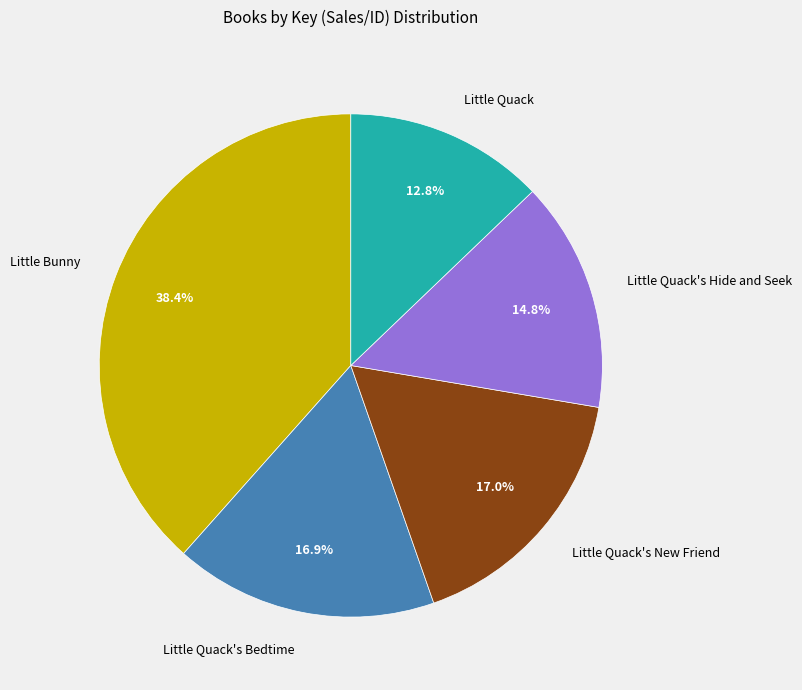

How many slices are in this pie chart?

5